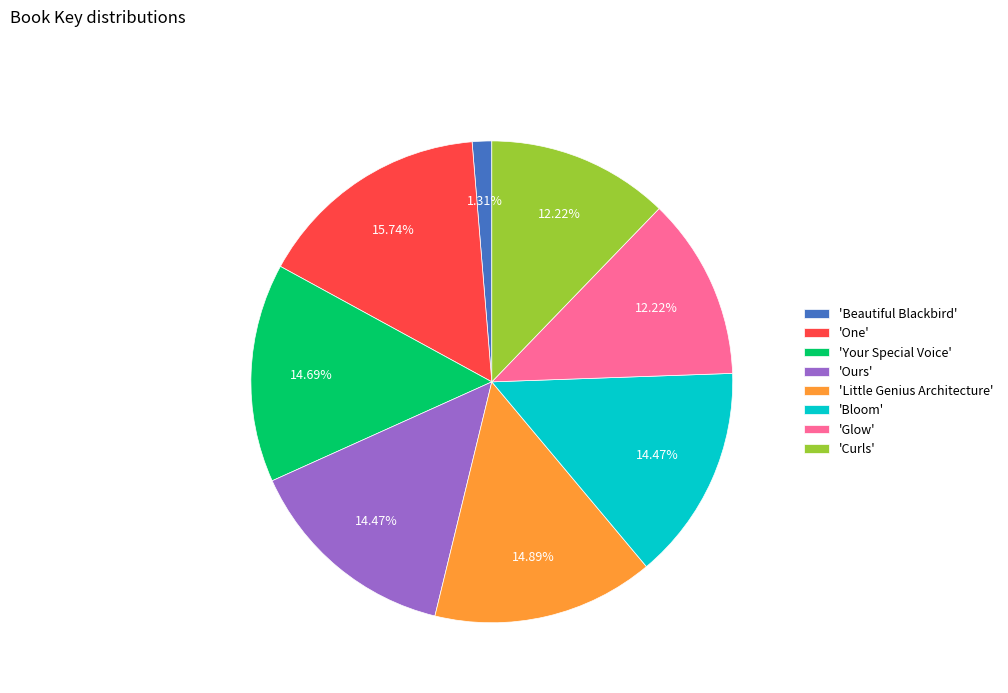

What is the smallest slice in the pie chart?

'Beautiful Blackbird'